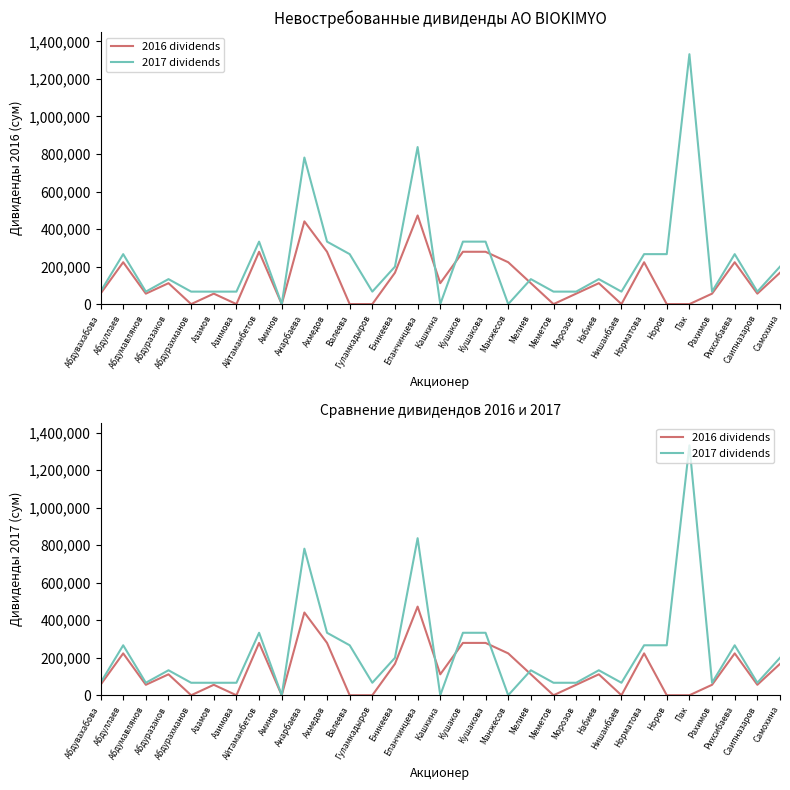

What is the average value of the 2016 dividends series?

130268